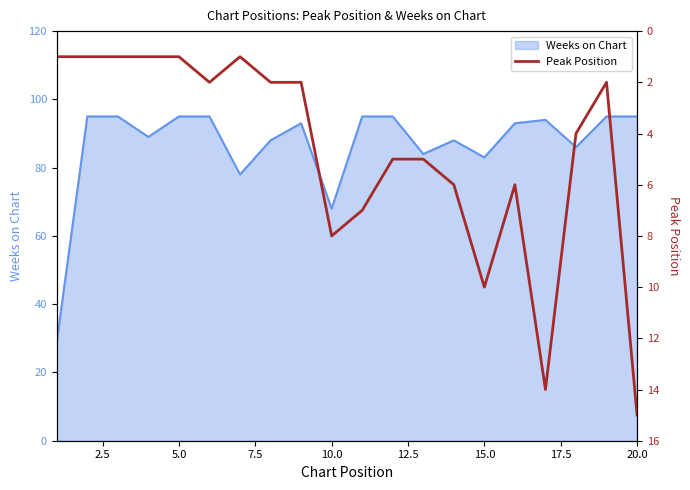

What is the lowest value of the Weeks on Chart series?

29